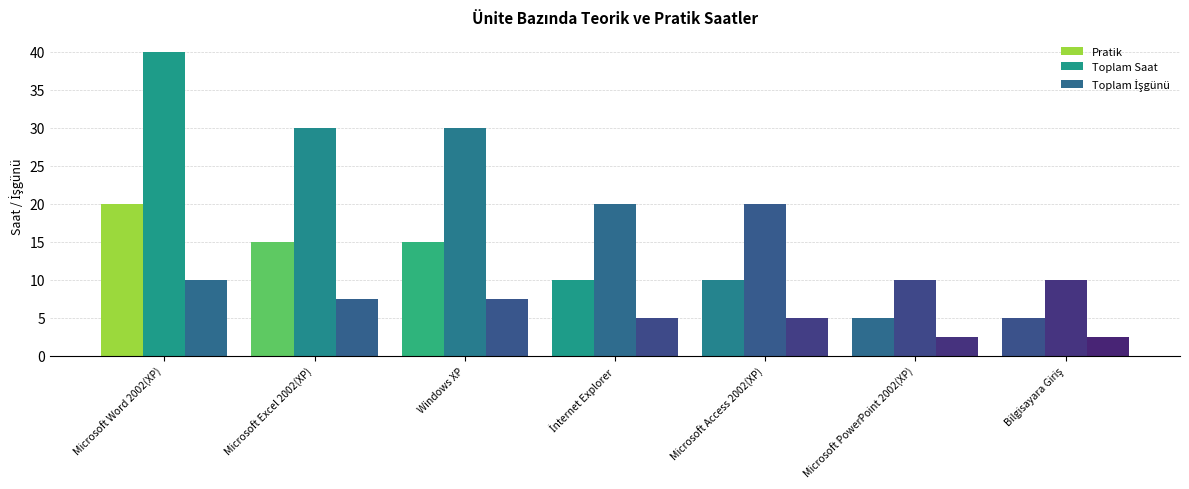

Are the bars horizontal?

No